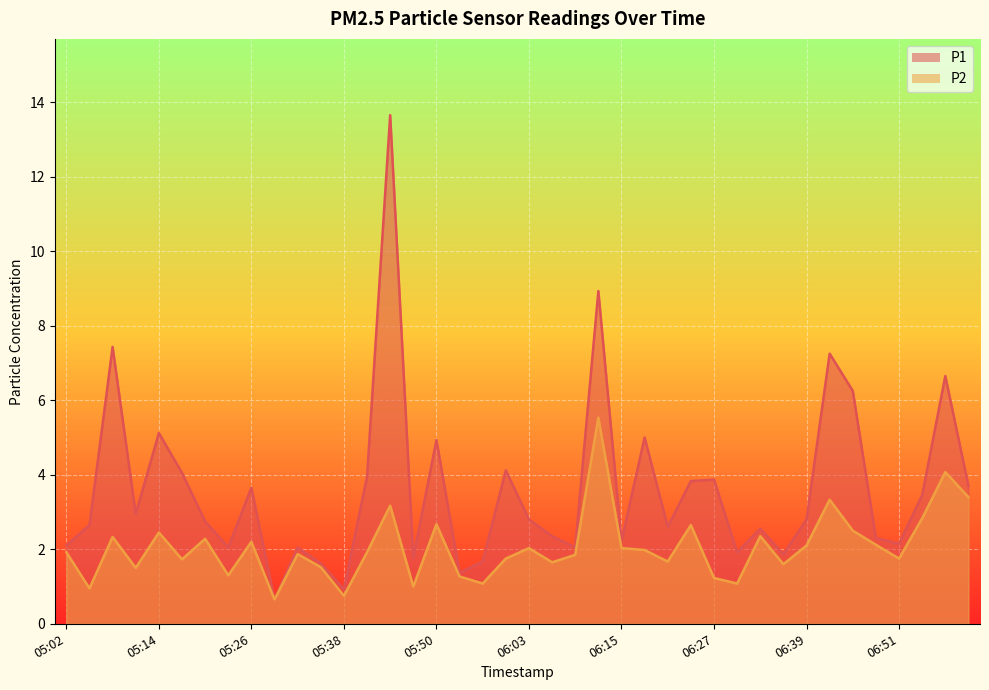

True or false: P1 and P2 cross at least once.

False